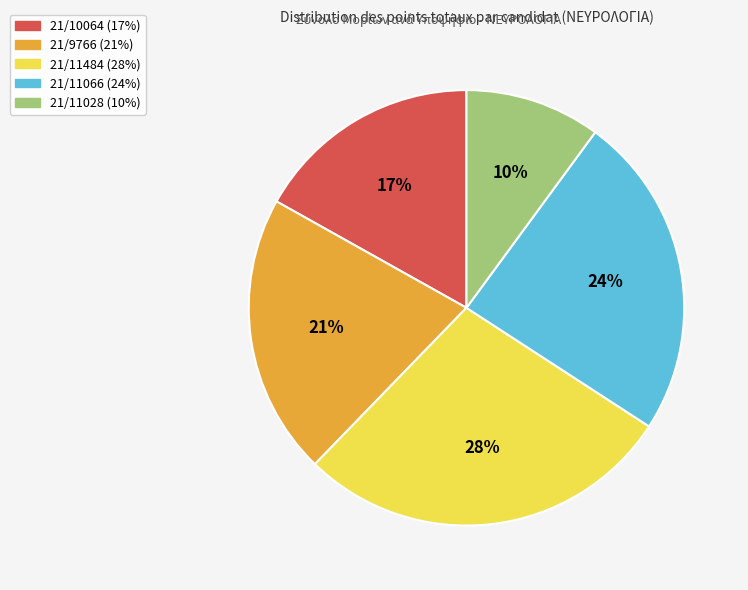

What is the largest slice in the pie chart?

21/11484